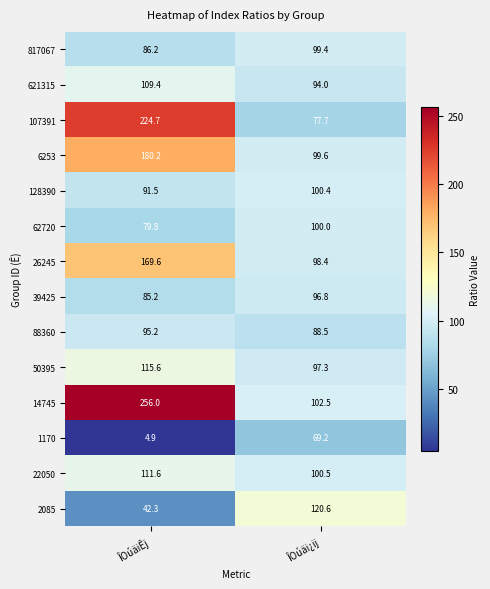

Which series changed the most between ÎOúäiÊj and ÎOúäi¿ij?

14745